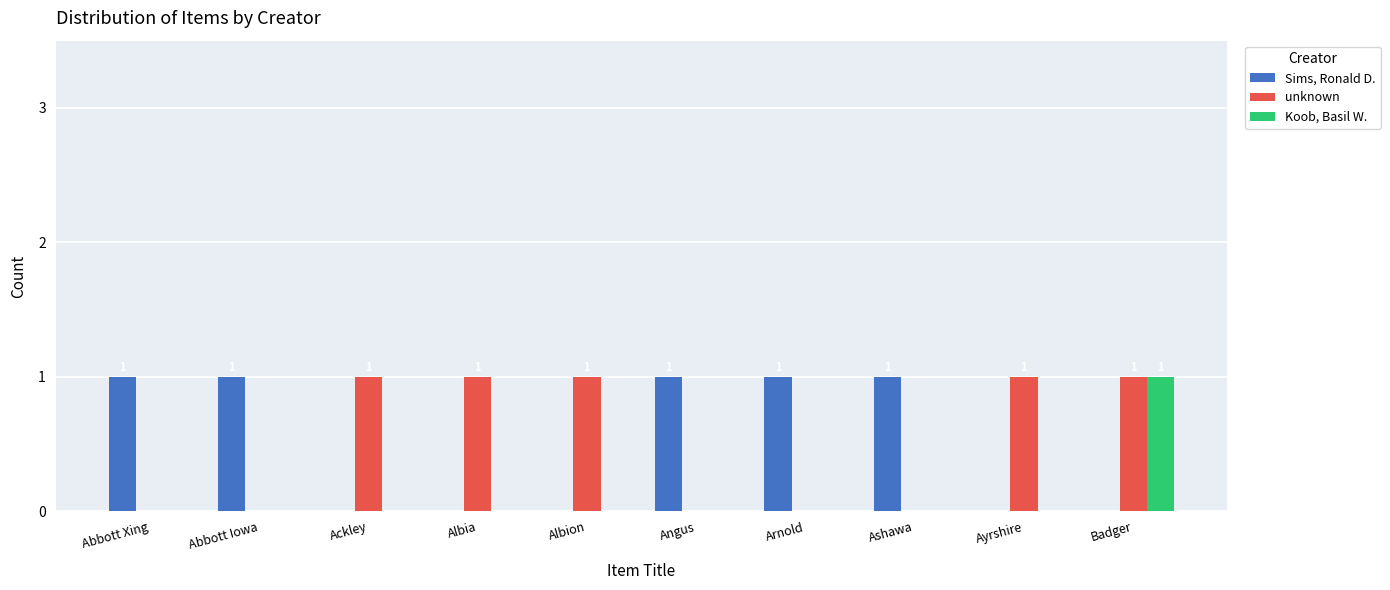

Reading left to right, what are all the values shown in this chart?

Sims, Ronald D.: Abbott Xing=1	Abbott Iowa=1	Ackley=0	Albia=0	Albion=0	Angus=1	Arnold=1	Ashawa=1	Ayrshire=0	Badger=0
unknown: Abbott Xing=0	Abbott Iowa=0	Ackley=1	Albia=1	Albion=1	Angus=0	Arnold=0	Ashawa=0	Ayrshire=1	Badger=1
Koob, Basil W.: Abbott Xing=0	Abbott Iowa=0	Ackley=0	Albia=0	Albion=0	Angus=0	Arnold=0	Ashawa=0	Ayrshire=0	Badger=1